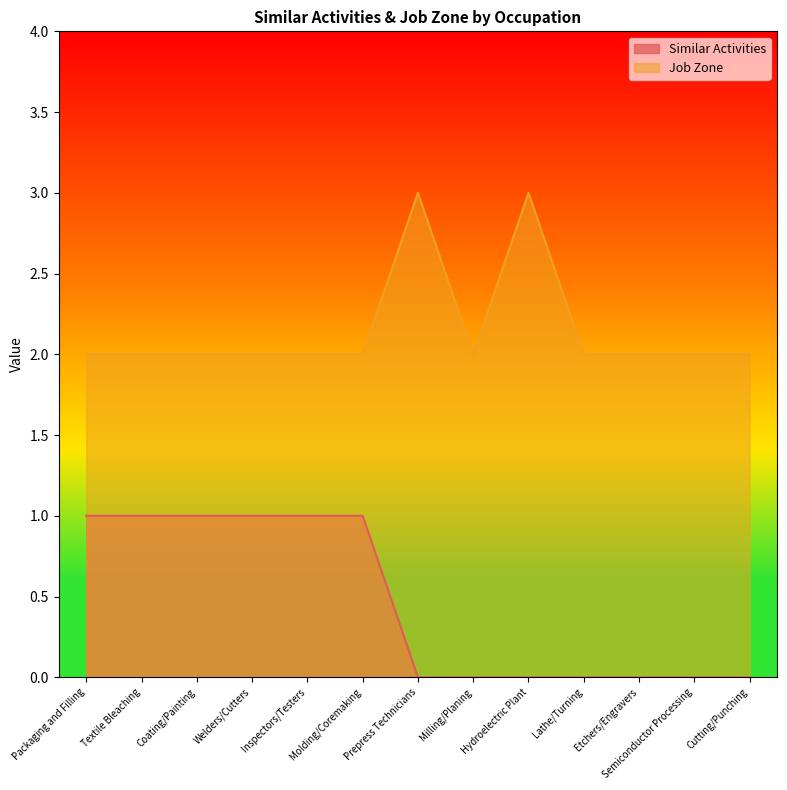

Rank the categories by Job Zone value from lowest to highest.

Packaging and Filling, Textile Bleaching, Coating/Painting, Welders/Cutters, Inspectors/Testers, Molding/Coremaking, Milling/Planing, Lathe/Turning, Etchers/Engravers, Semiconductor Processing, Cutting/Punching, Prepress Technicians, Hydroelectric Plant